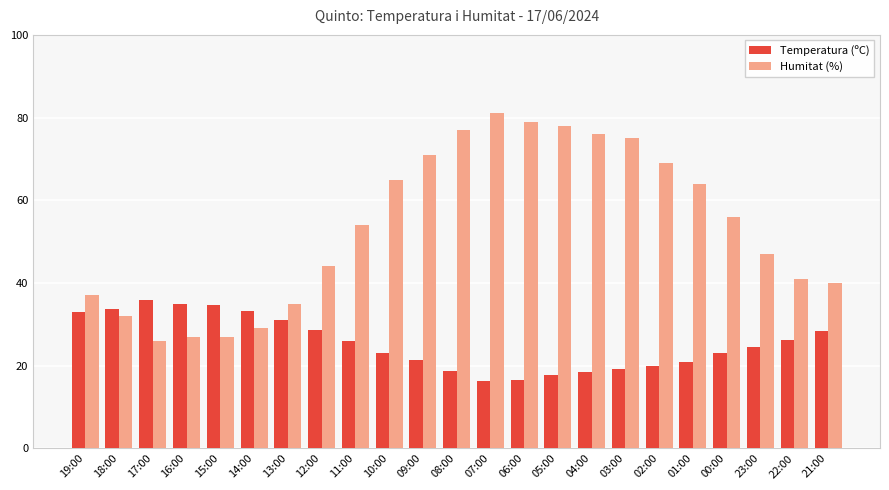

What is the difference between the second highest and second lowest values in the Humitat (%) series?

52.0